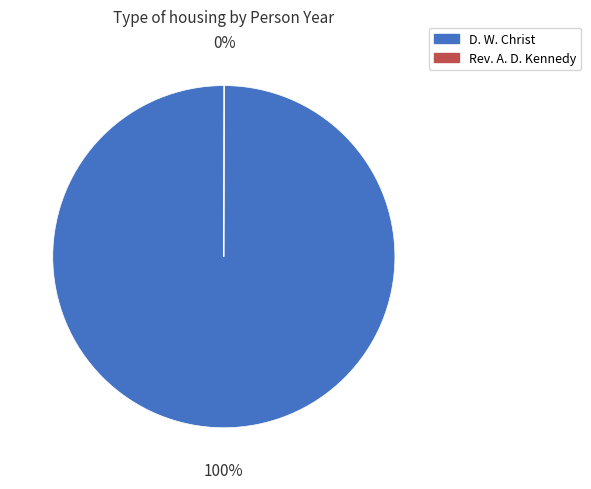

Which slice is the largest?

D. W. Christ